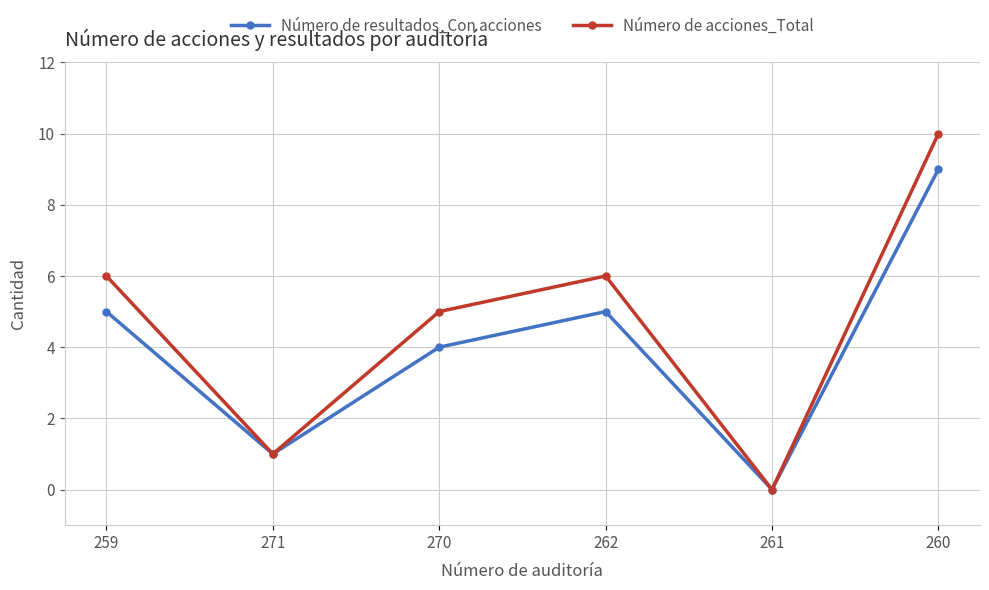

What is the difference between the Número de resultados_Con acciones values at 262 and 271?

4